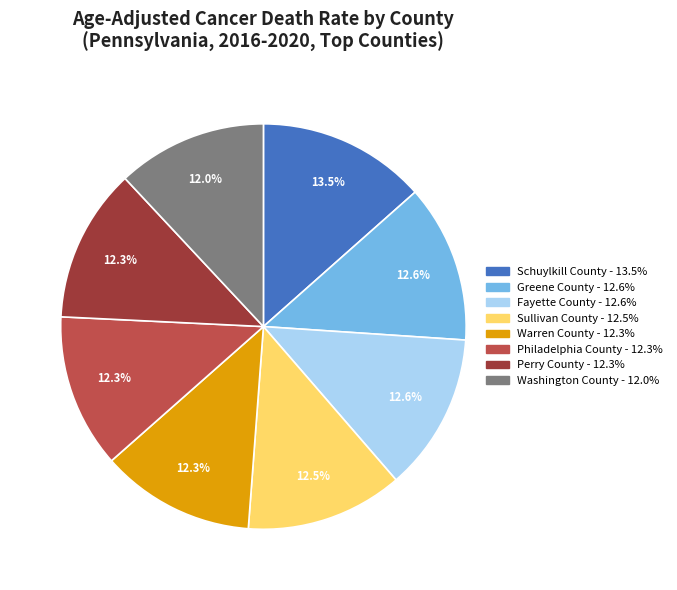

Is Warren County the majority of the pie?

No